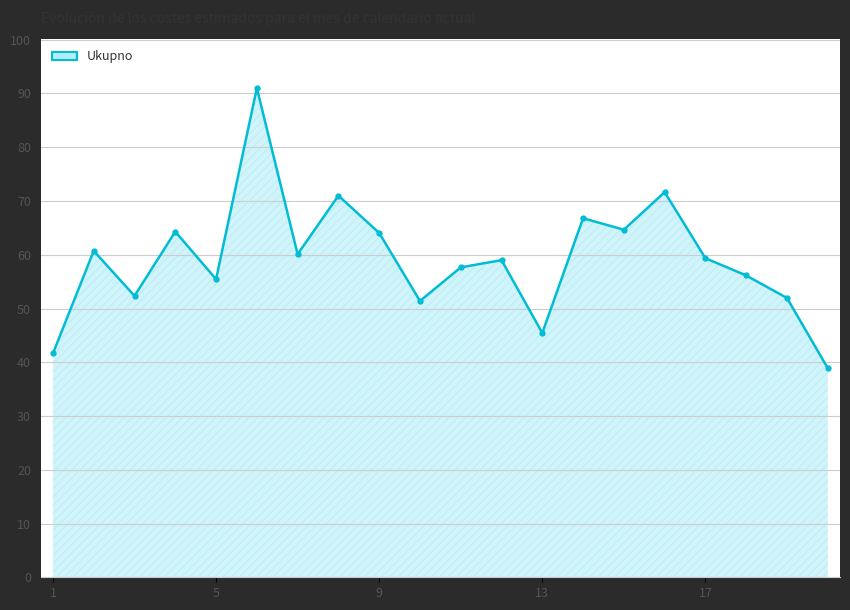

What is the sum of all values?

1183.6